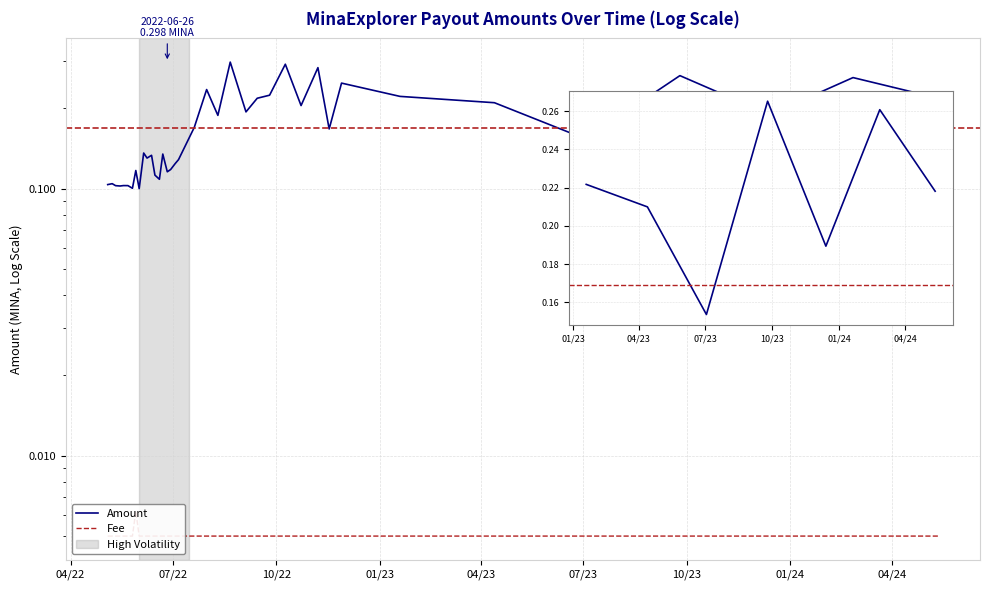

Read the Amount value at 30.

0.2